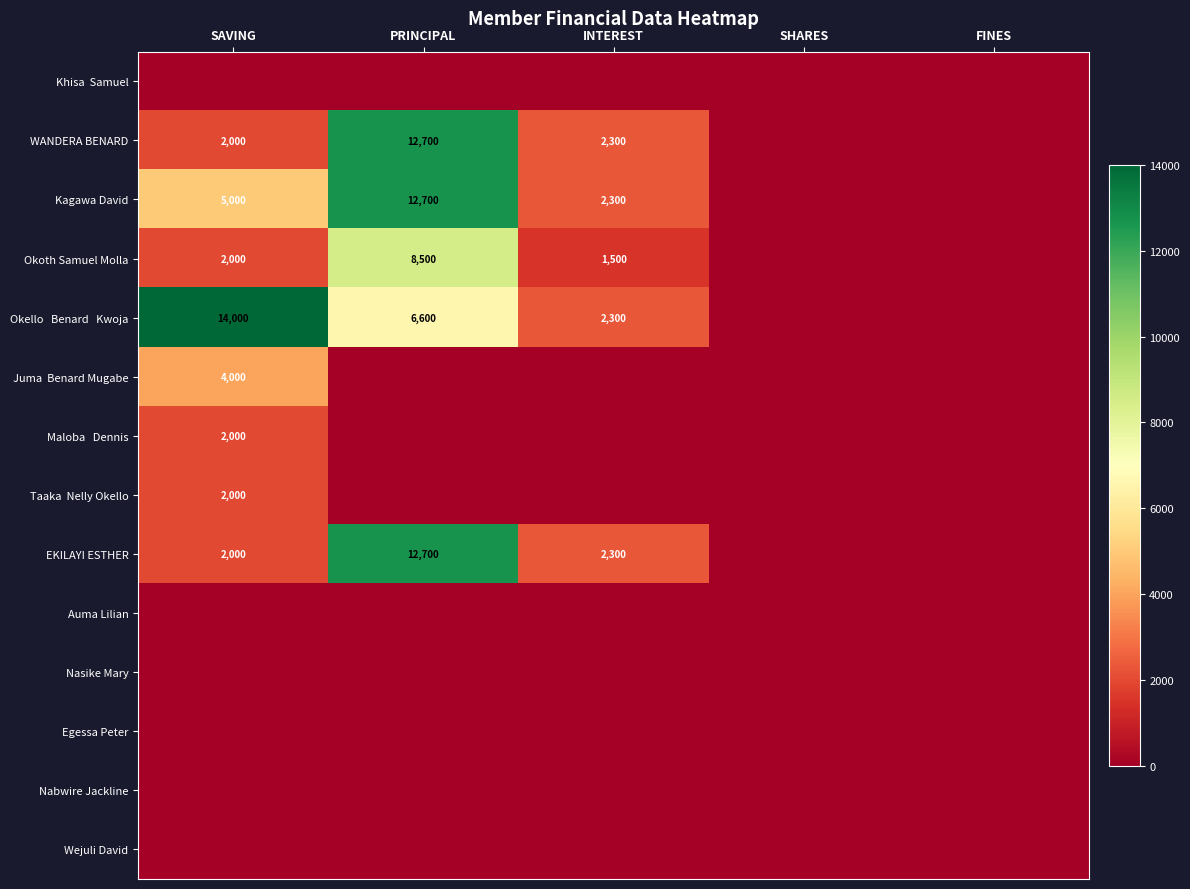

The EKILAYI ESTHER series shows 2000 at SAVING. True or false?

True